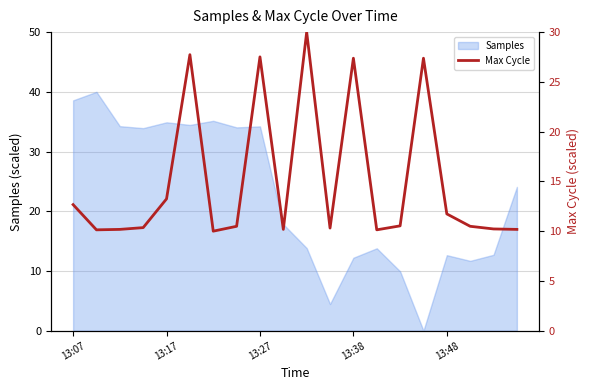

True or false: Samples has a value of 7.0 at 13:27.

False